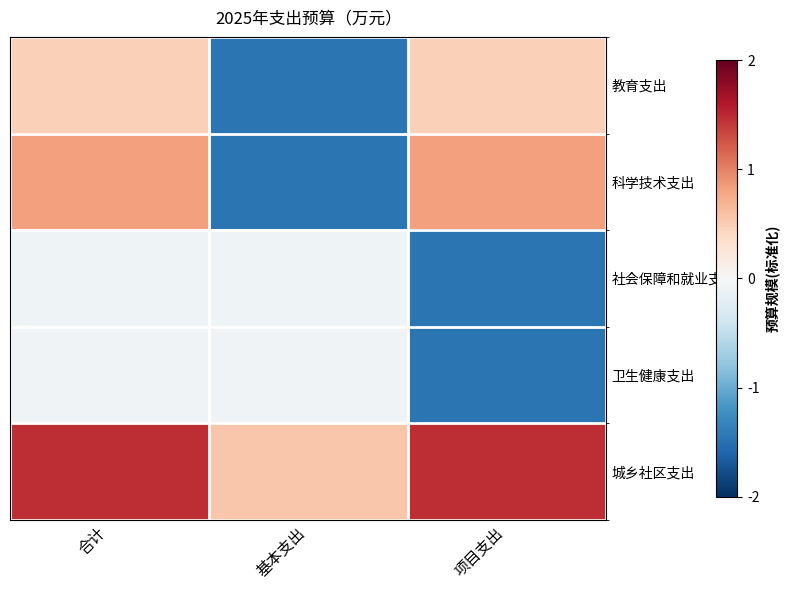

What is the total value across all series at 项目支出?

-0.1